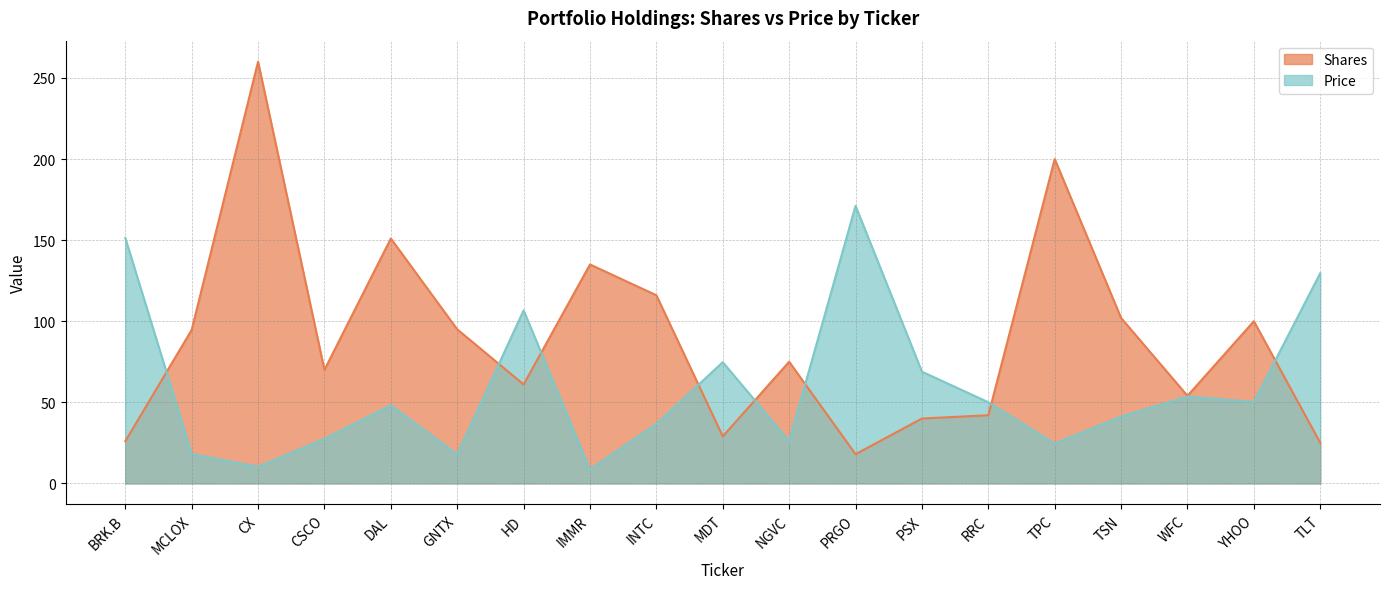

What position from the left is BRK.B?

1